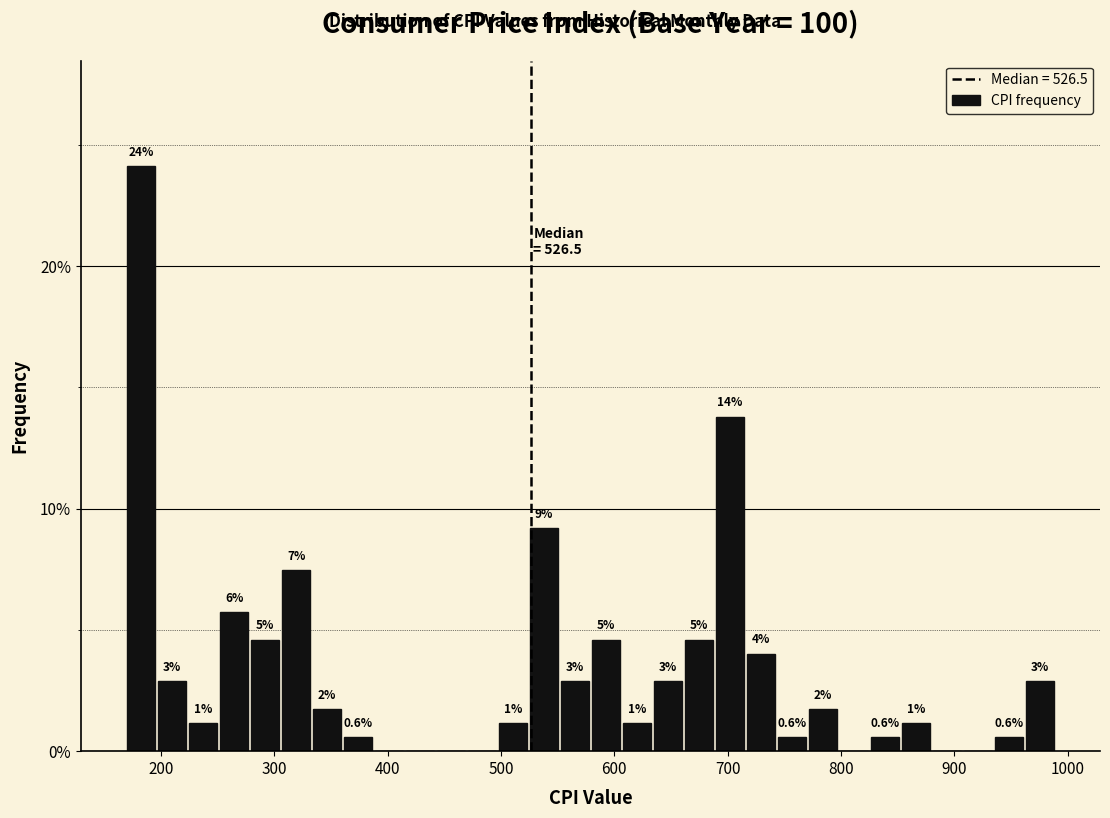

Around what value on the x-axis is the tallest bar? Give the approximate position of its centre, as read against the axis.

180